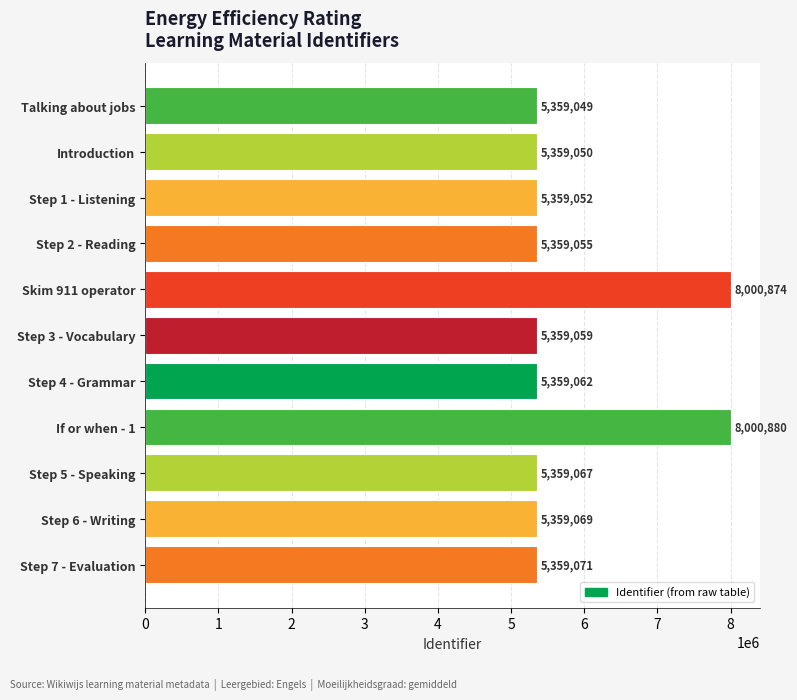

What is the smallest value displayed?

5359049